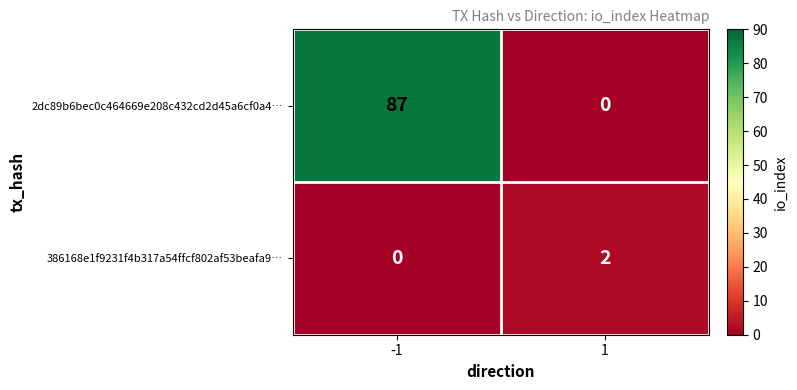

What is the difference between the 2dc89b6bec0c464669e208c432cd2d45a6cf0a4… values at 1 and -1?

87